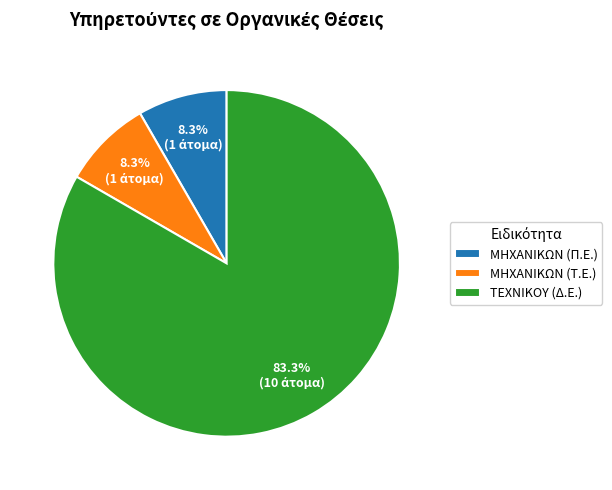

Do ΜΗΧΑΝΙΚΩΝ (Π.Ε.) and ΜΗΧΑΝΙΚΩΝ (Τ.Ε.) together represent more than half of the pie?

No